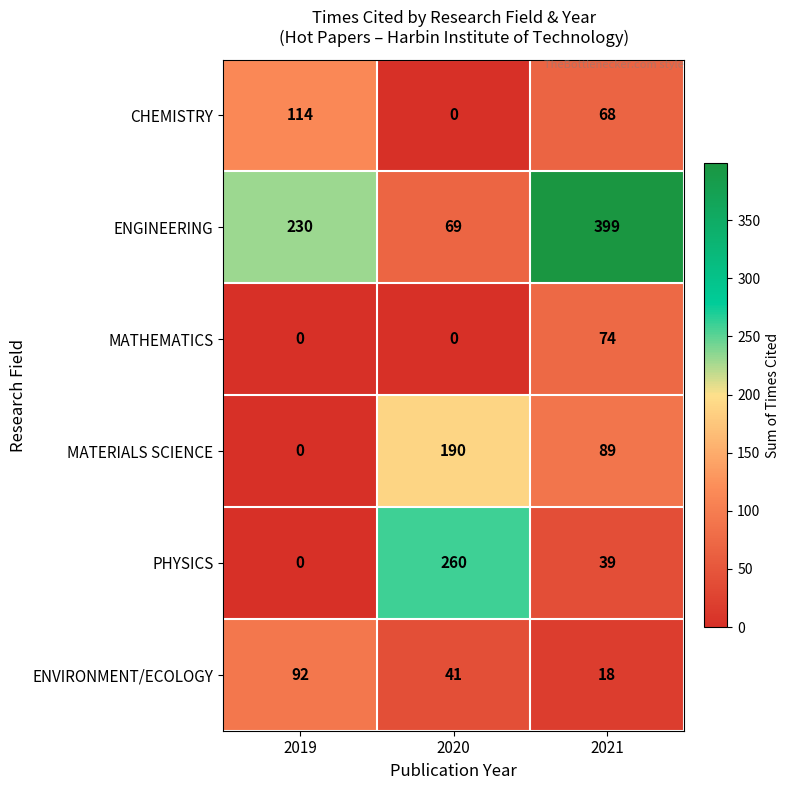

Count the number of categories in the chart.

3